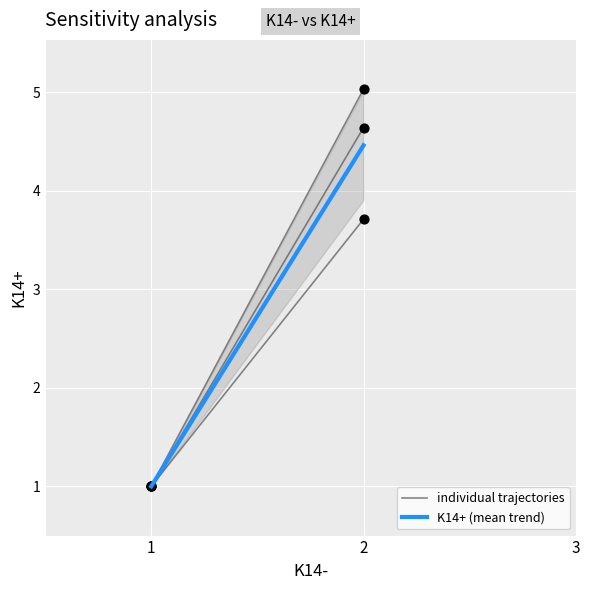

Which series reaches the minimum Y coordinate?

individual trajectories